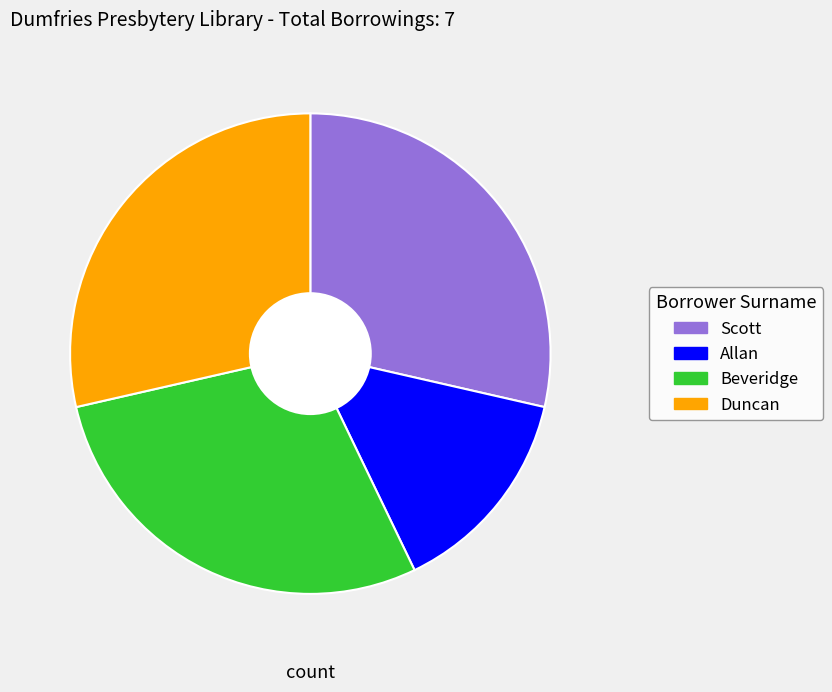

Does Duncan account for over 50% of the chart?

No